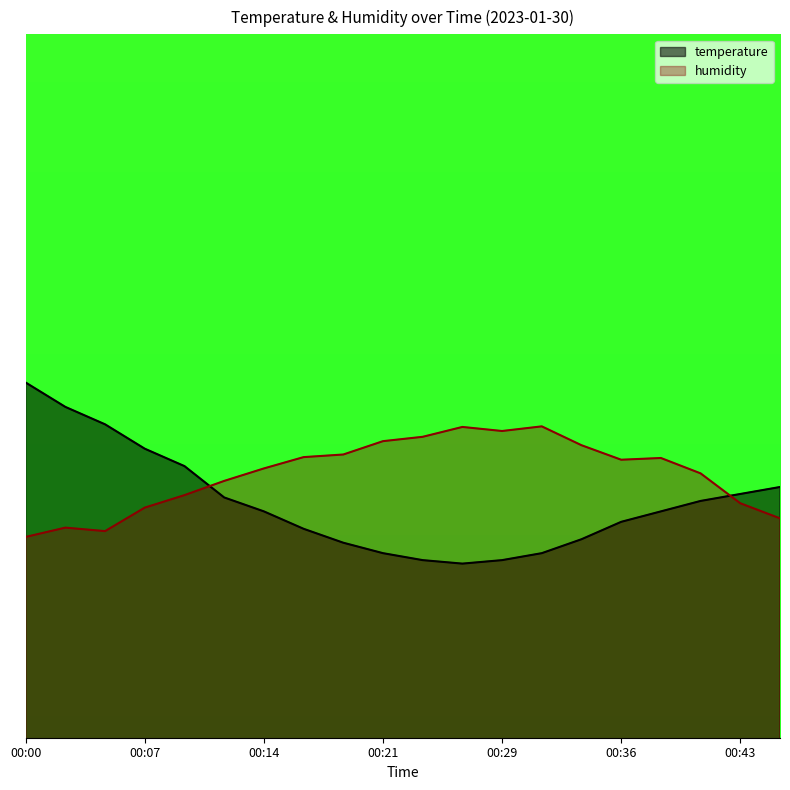

What is the sum of all humidity values?

125.7